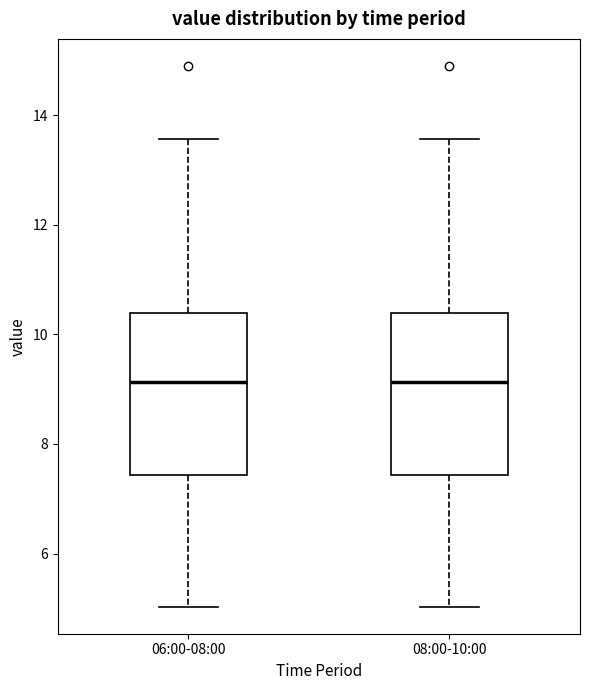

Reading left to right, transcribe this box plot: for each box, give where its median line is, the range the box spans, and where its two whiskers end, as read against the y-axis. The values are not printed on the chart, so give them approximately, as read against the axis.

06:00-08:00: median 9.2, box 7.4 to 10.4, whiskers 5.0 to 13.6
08:00-10:00: median 9.2, box 7.4 to 10.4, whiskers 5.0 to 13.6